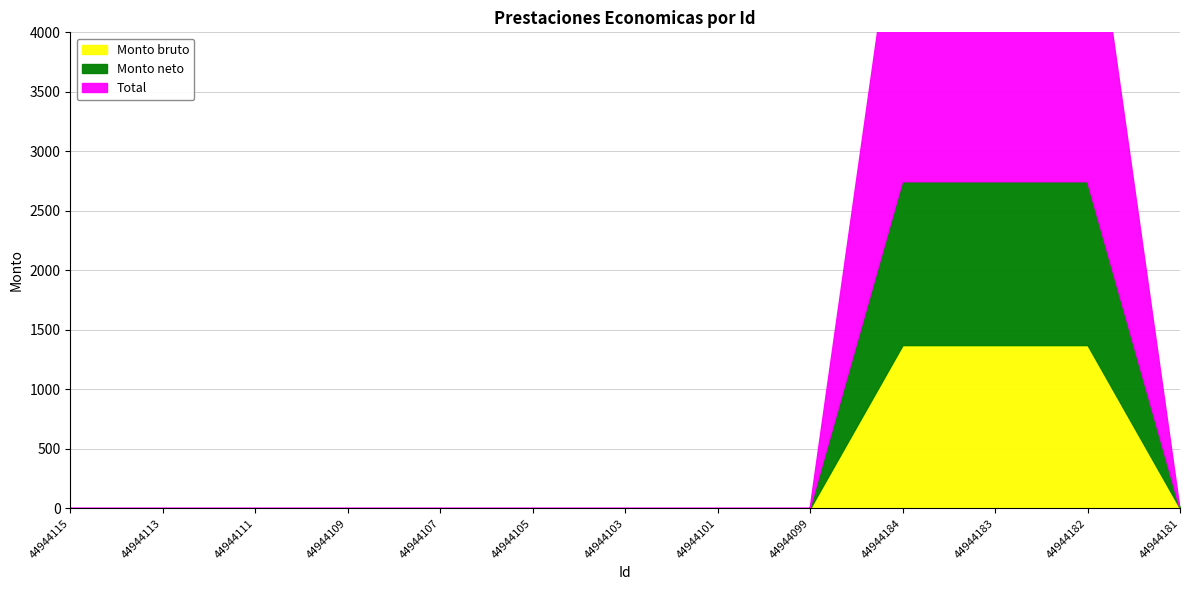

What position from the left is 44944184?

10